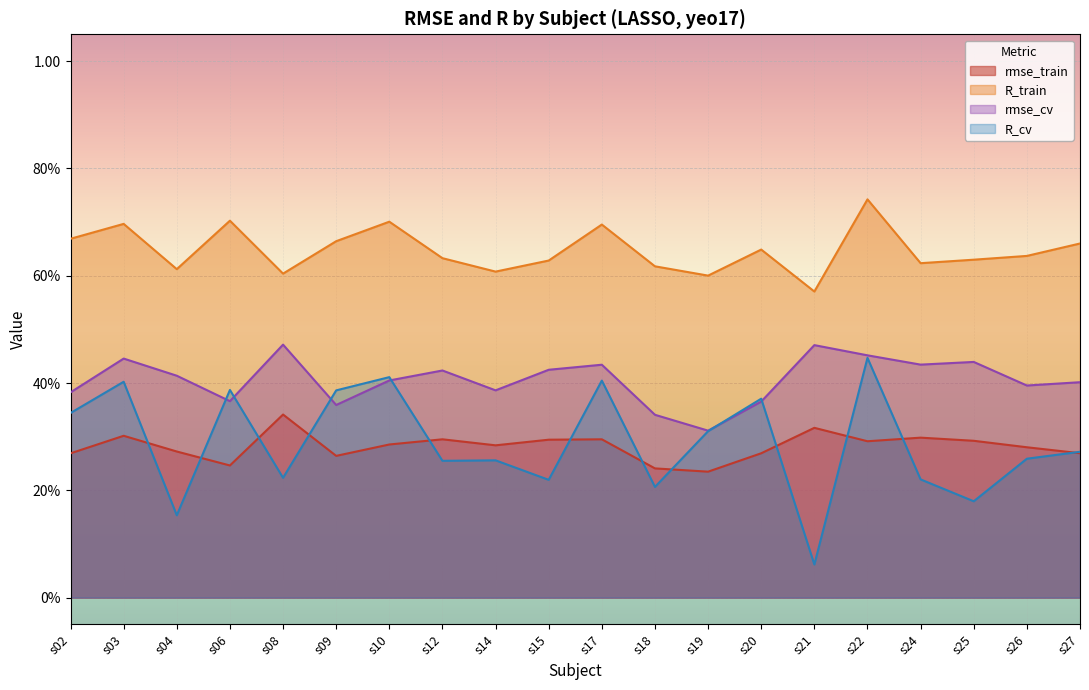

Does the chart display data point markers on the line(s)?

No